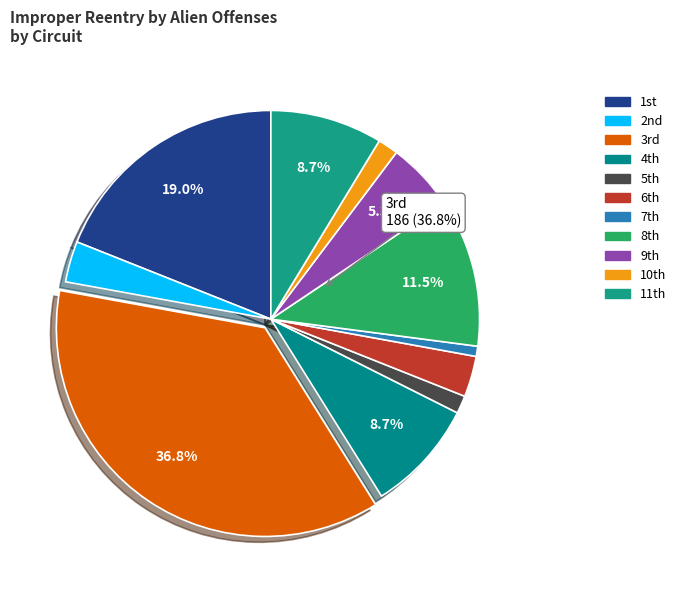

Which category has the smallest portion of the pie?

7th